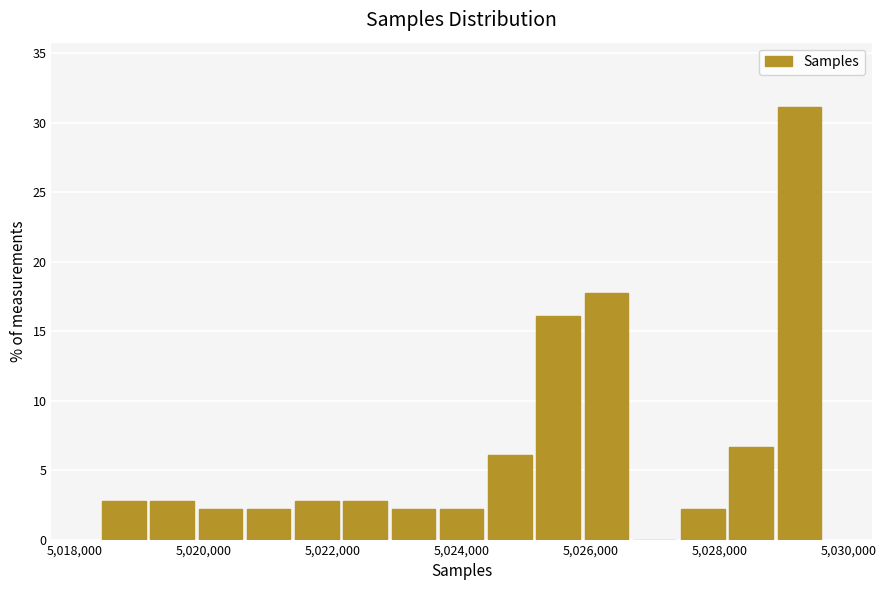

Read against the x-axis, roughly where is the centre of the tallest bar?

5029200